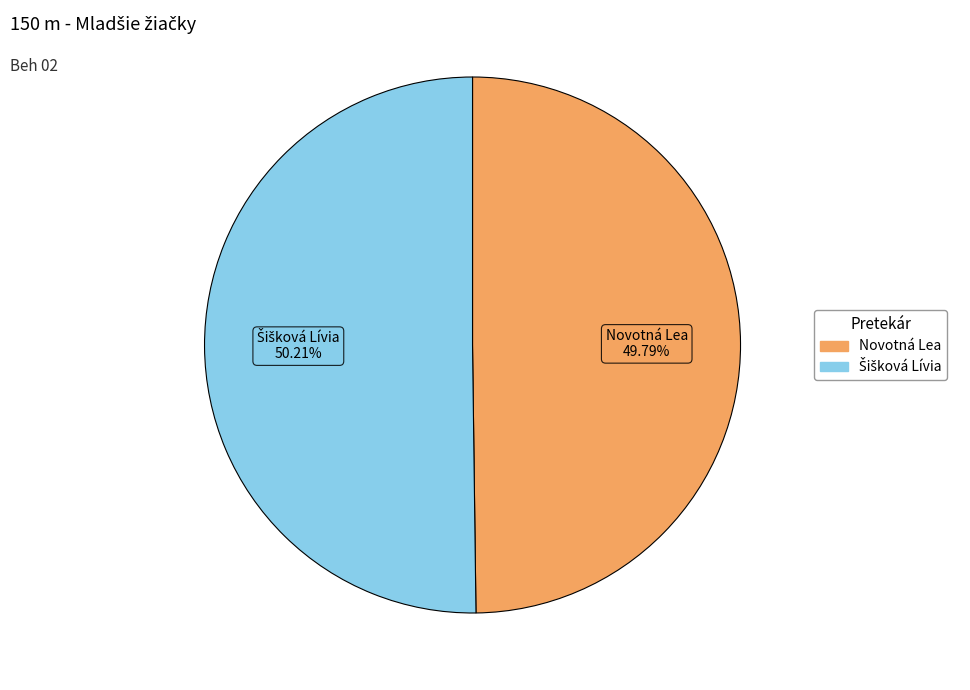

Is there a majority slice in this chart?

Yes